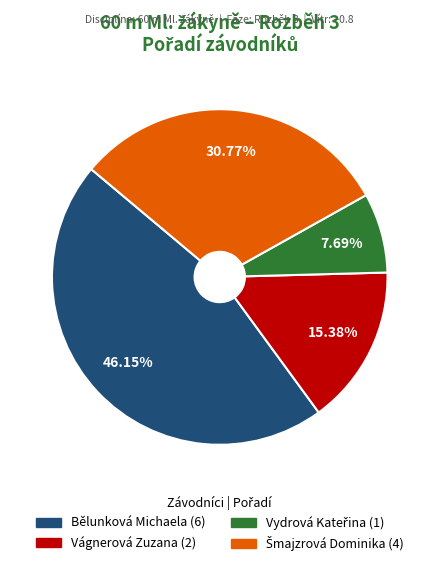

Does any single category account for the majority?

No